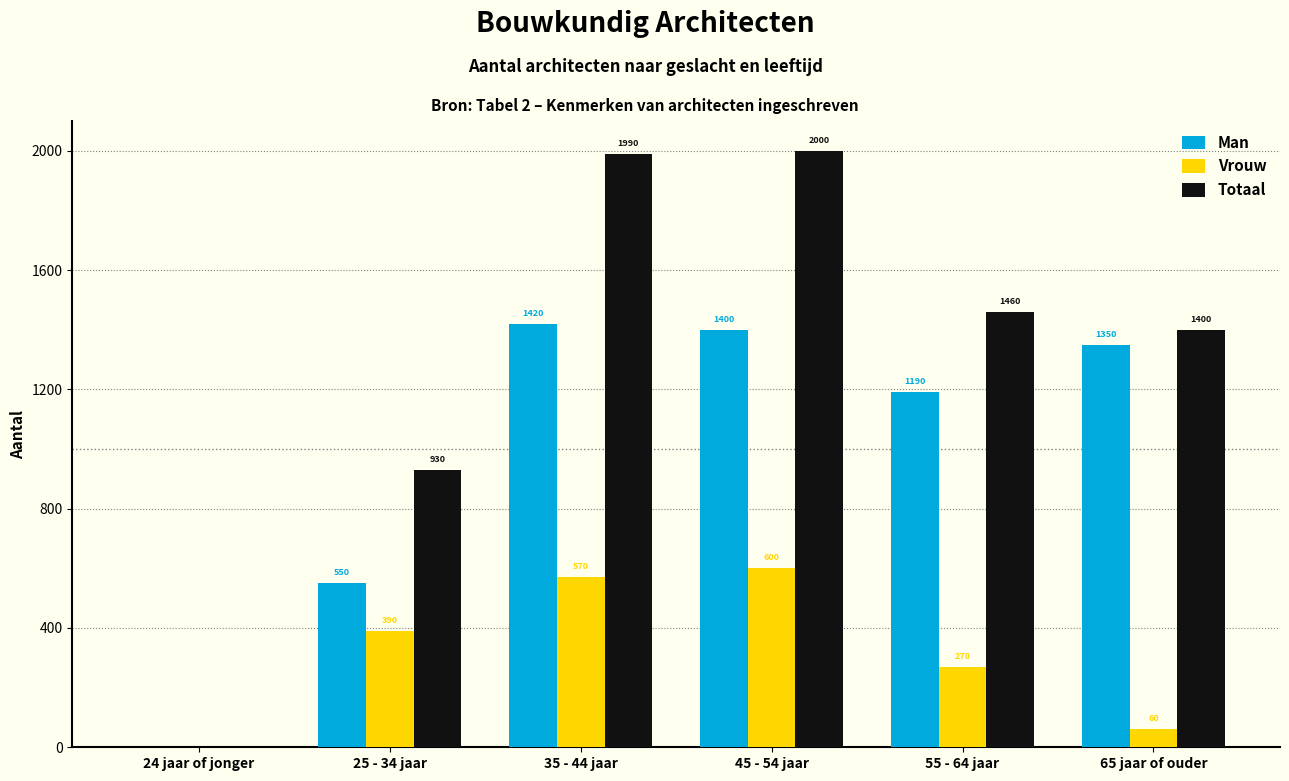

Count the number of categories in the chart.

6